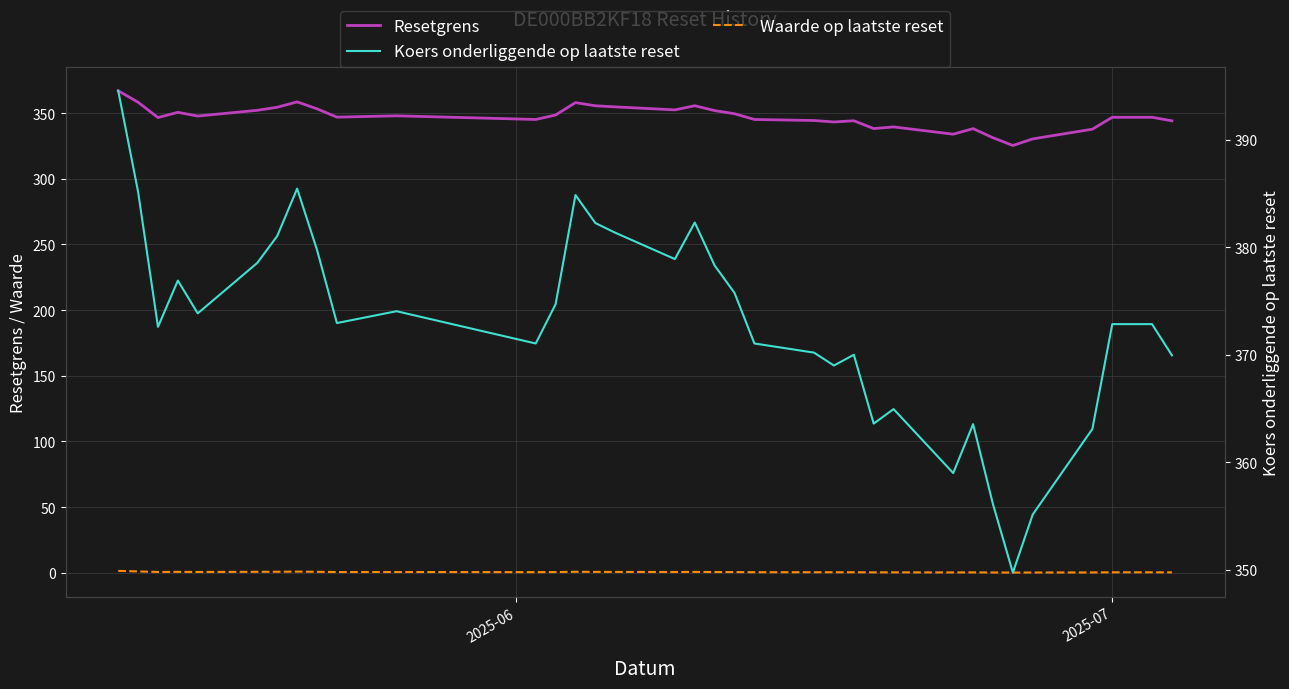

Does the chart display data point markers on the line(s)?

No